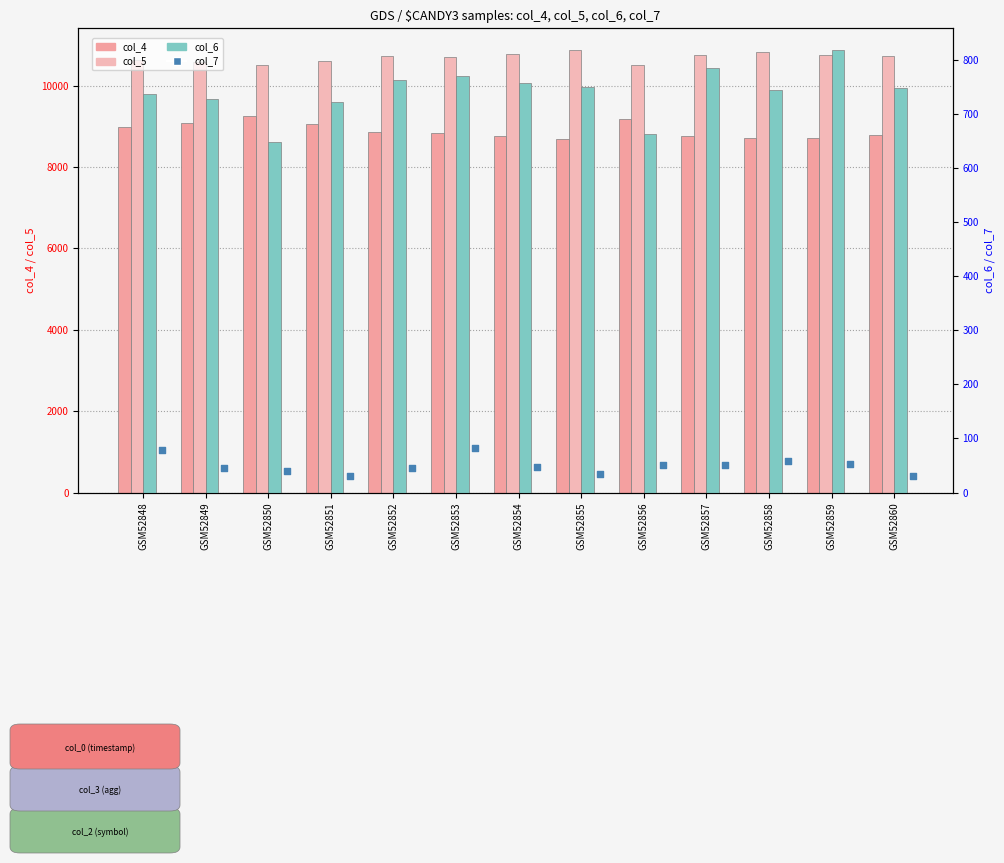

Which series has the widest spread of Y values?

col_4